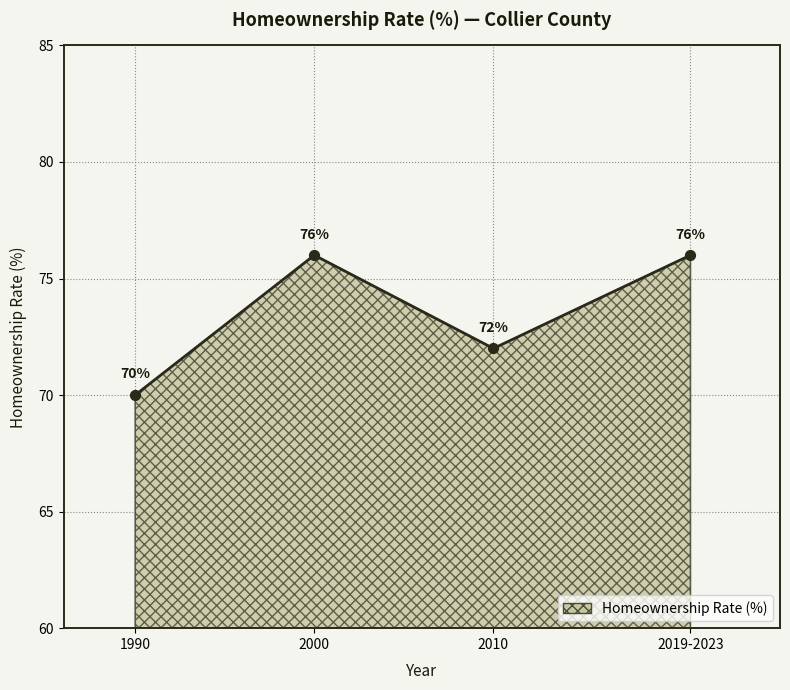

Which has a higher value, 1990 or 2000?

2000